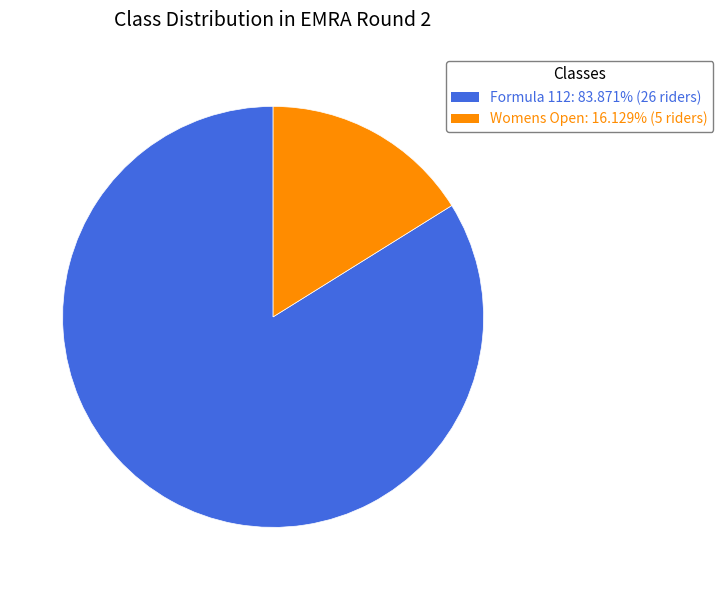

Approximately how many times larger is the value at Formula 112 compared to Womens Open?

5.2